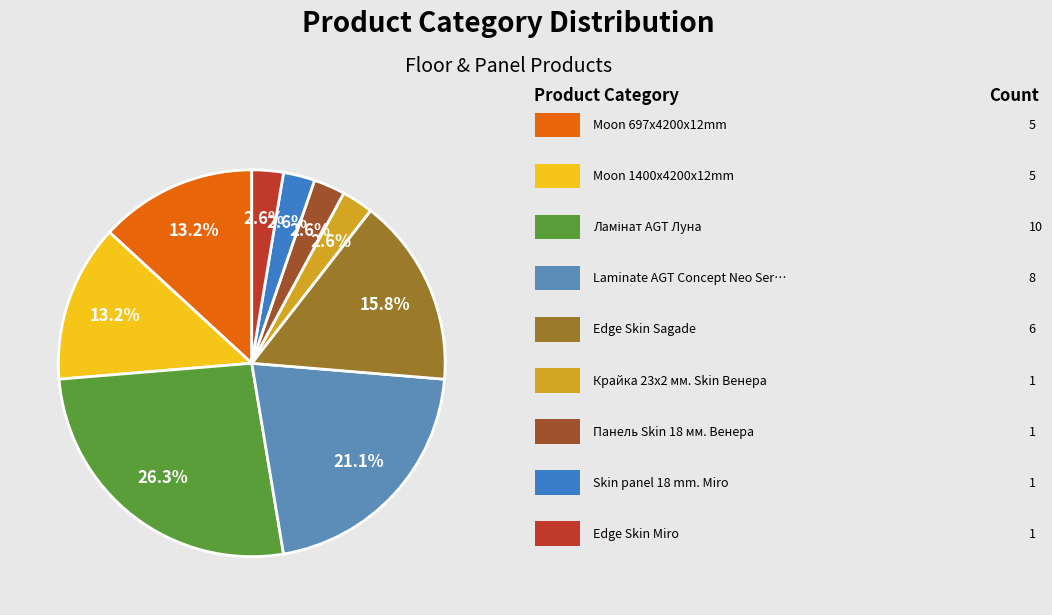

Is there a majority slice in this chart?

No